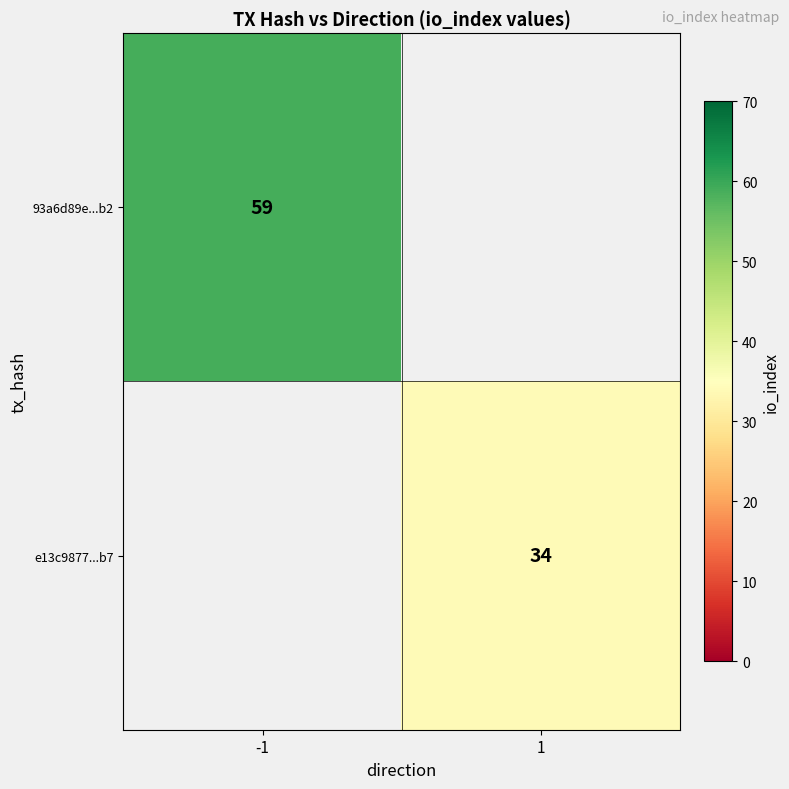

What is the minimum value shown in the chart?

34.0